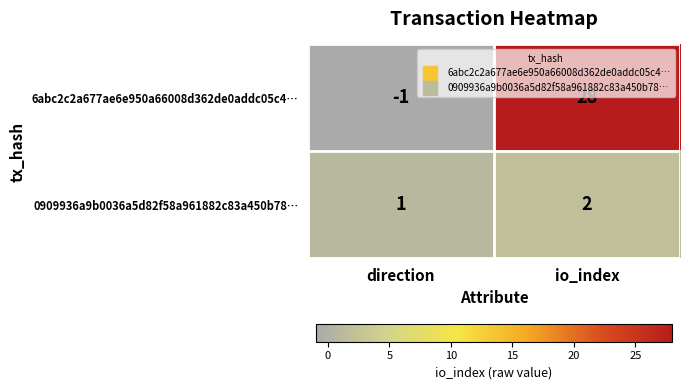

The 0909936a9b0036a5d82f58a961882c83a450b78… series shows 2 at io_index. True or false?

True